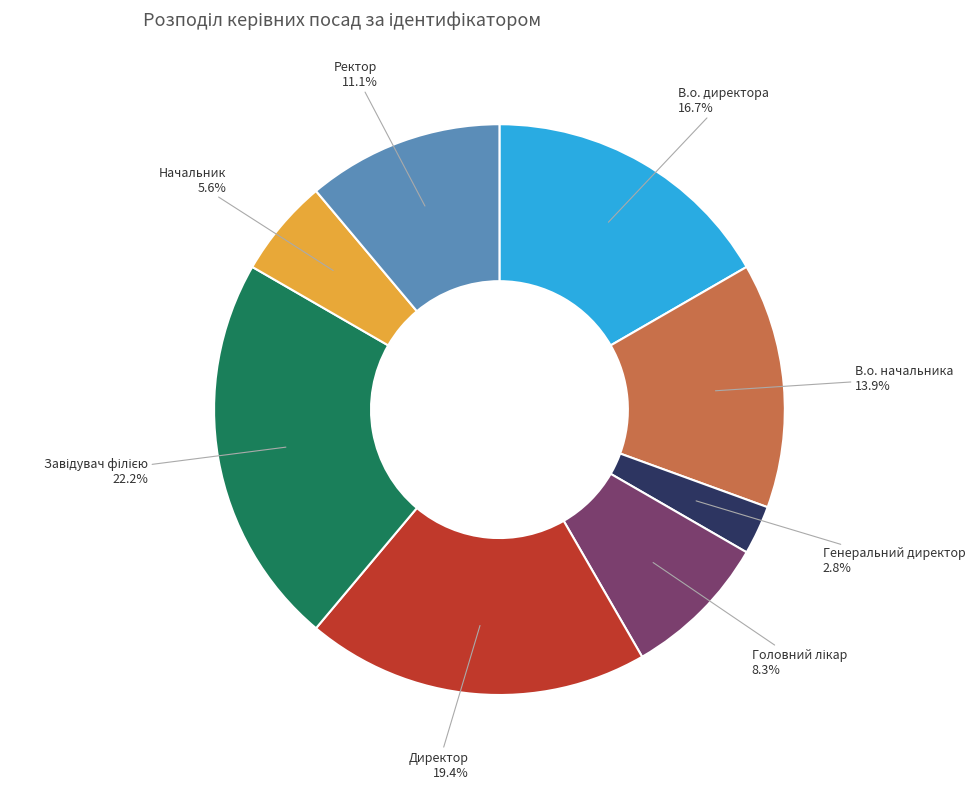

Is there any slice that represents more than half of the pie?

No